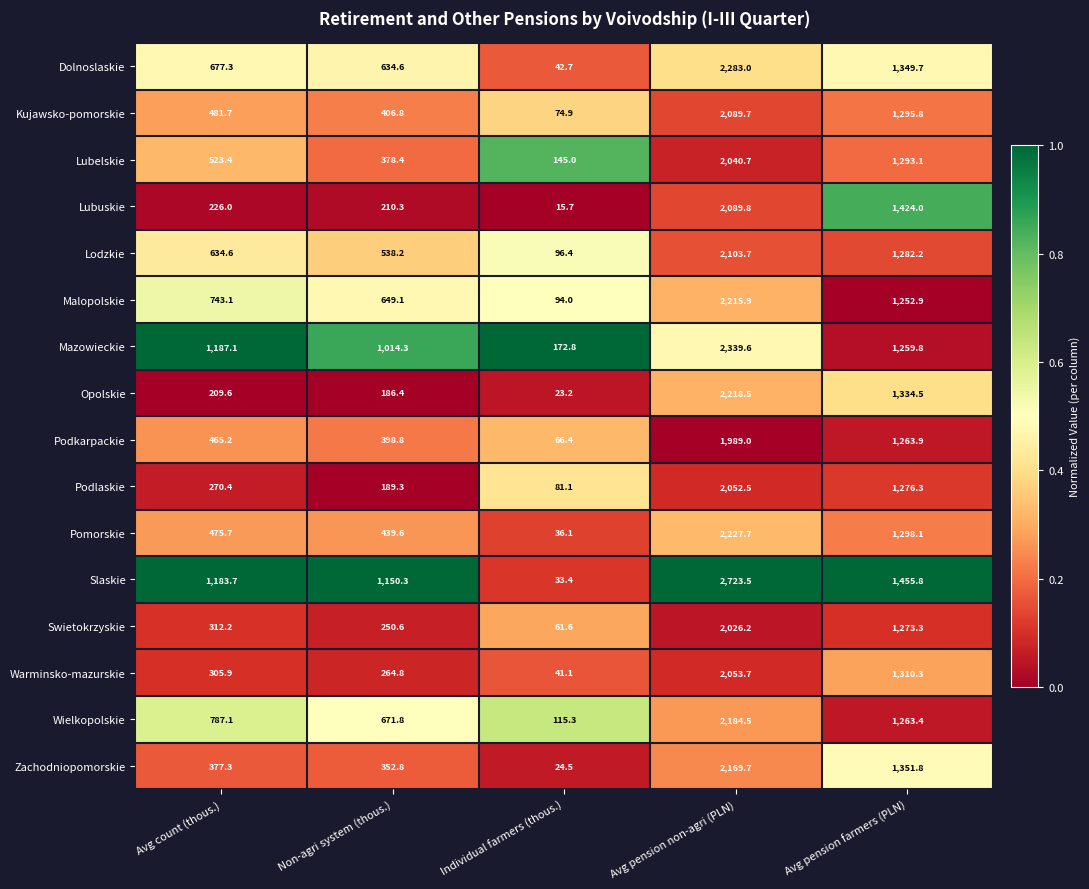

Which category has the highest value in the Swietokrzyskie series?

Avg pension non-agri (PLN)